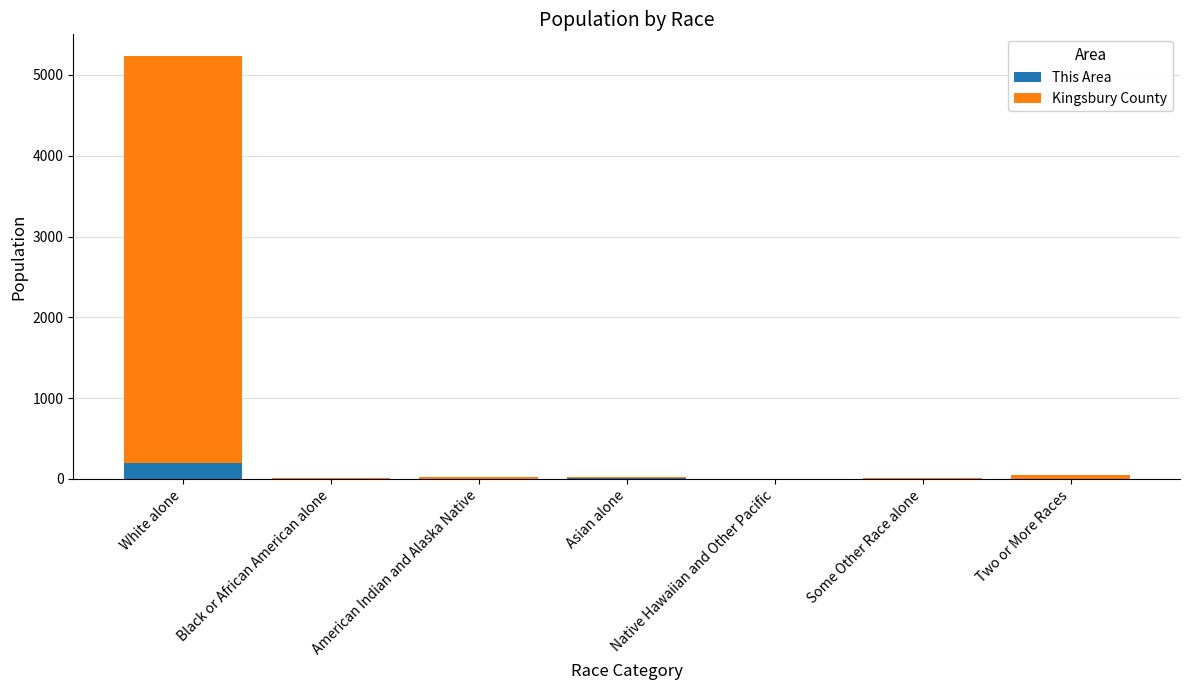

What is the sum of all This Area values?

199